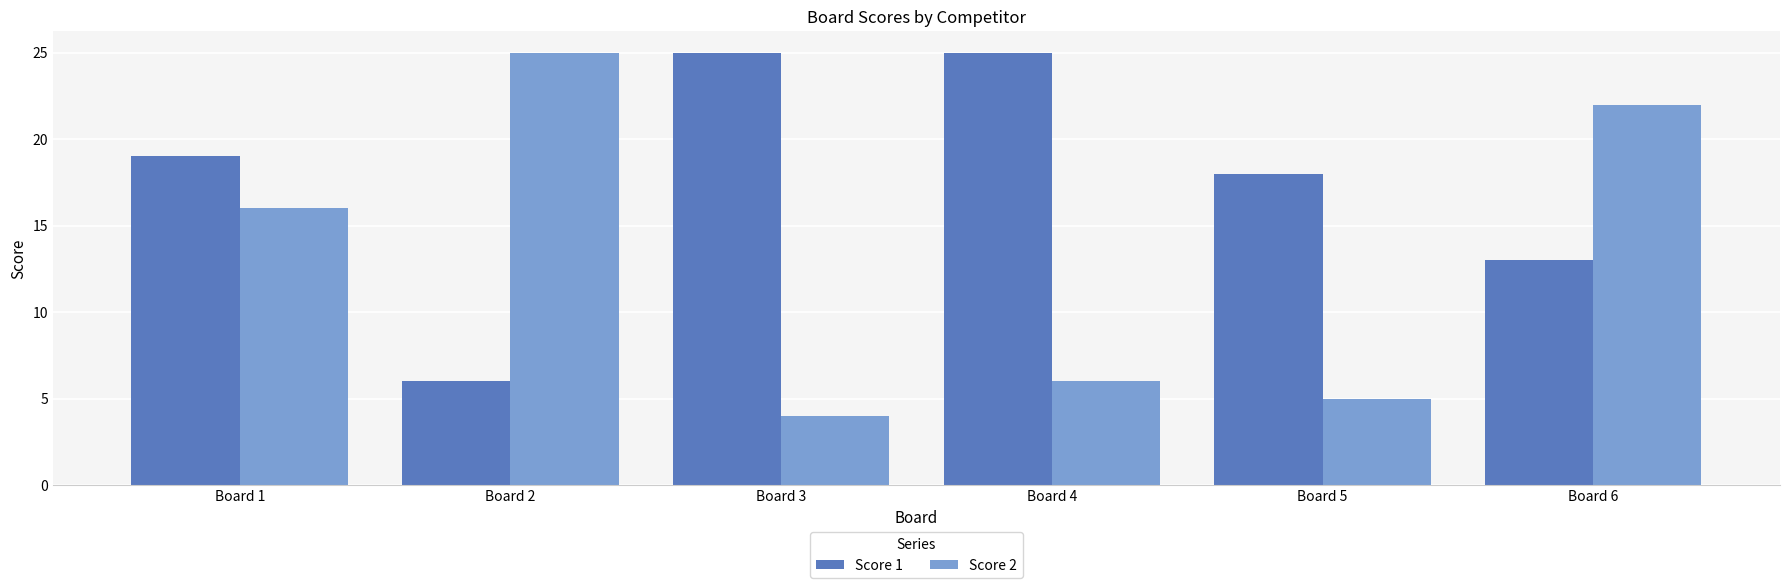

Rank the series by their average value, from highest to lowest.

Score 1, Score 2